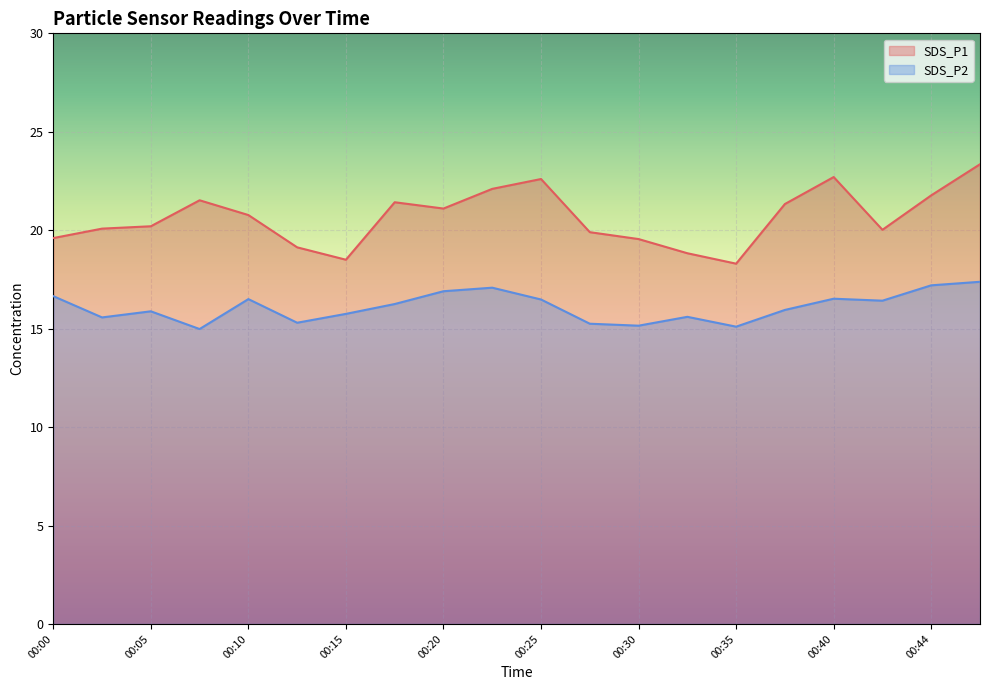

Rank the series by their maximum value, from lowest to highest.

SDS_P2, SDS_P1